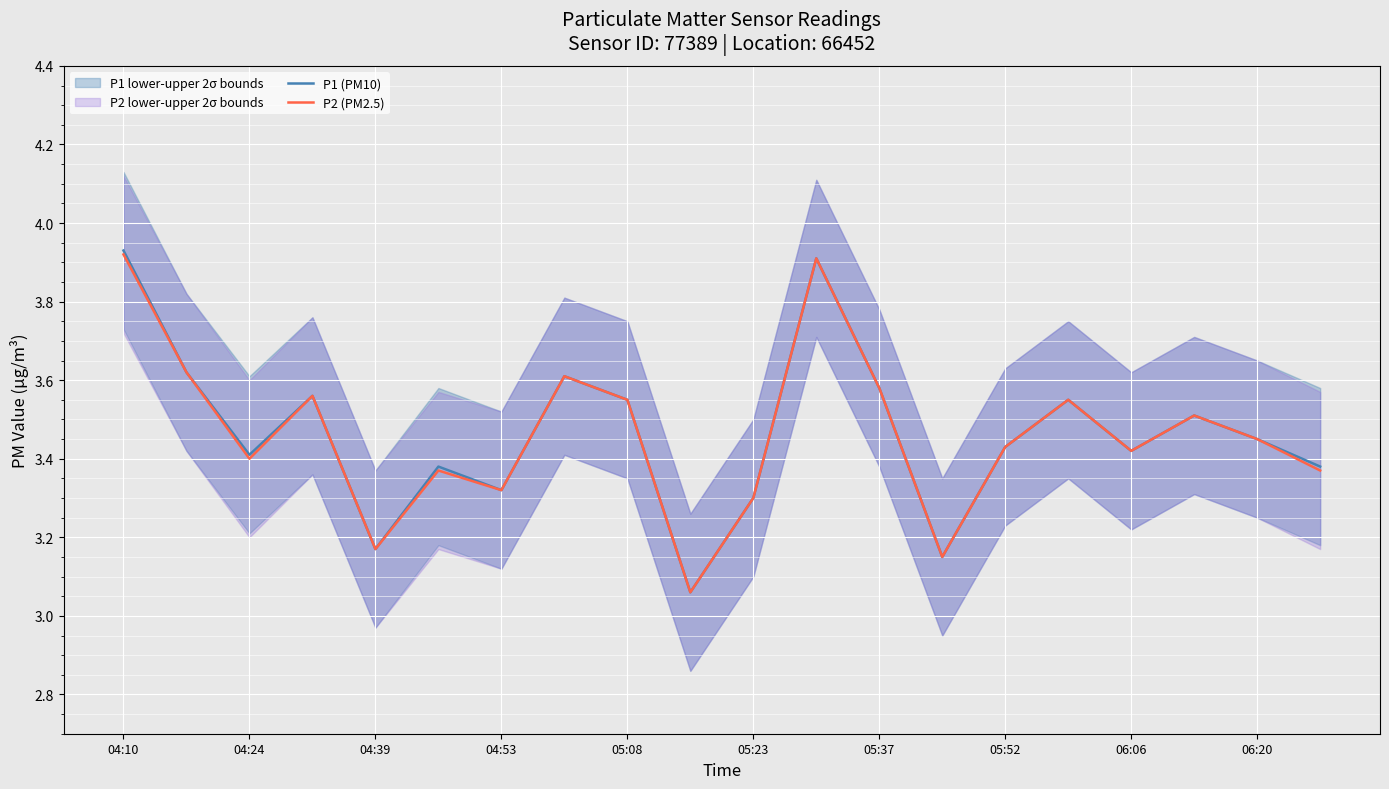

The value of P2 (PM2.5) at 06:20 is 5.9. True or false?

False